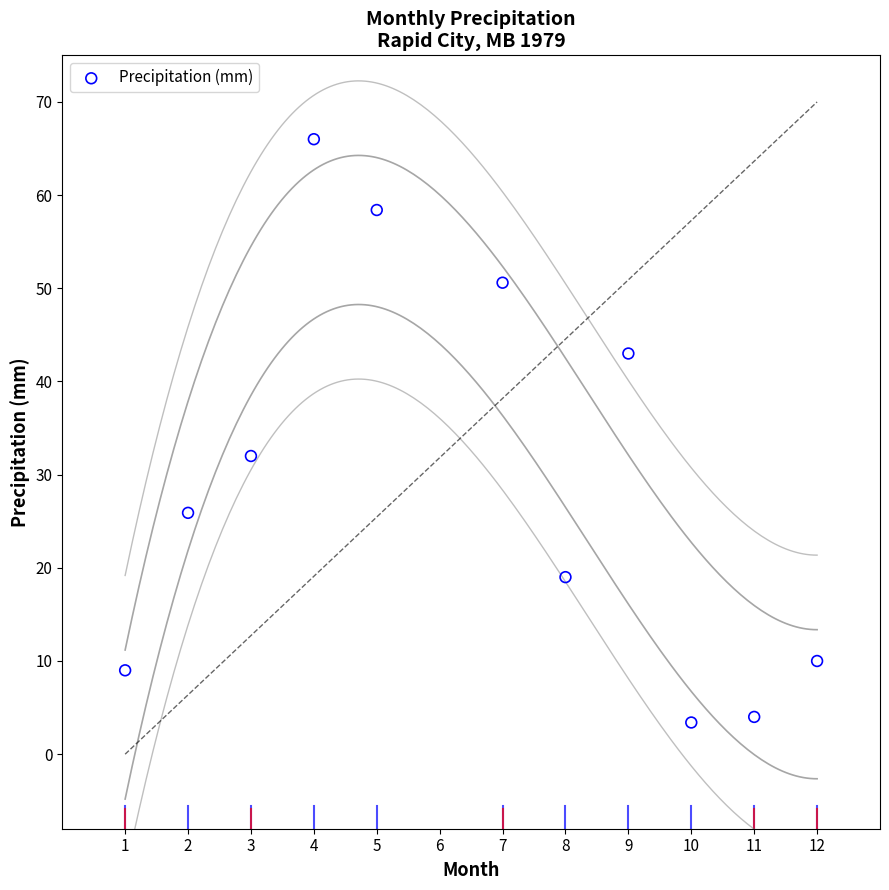

What Y value in the scatter plot is closest to 34?

32.0